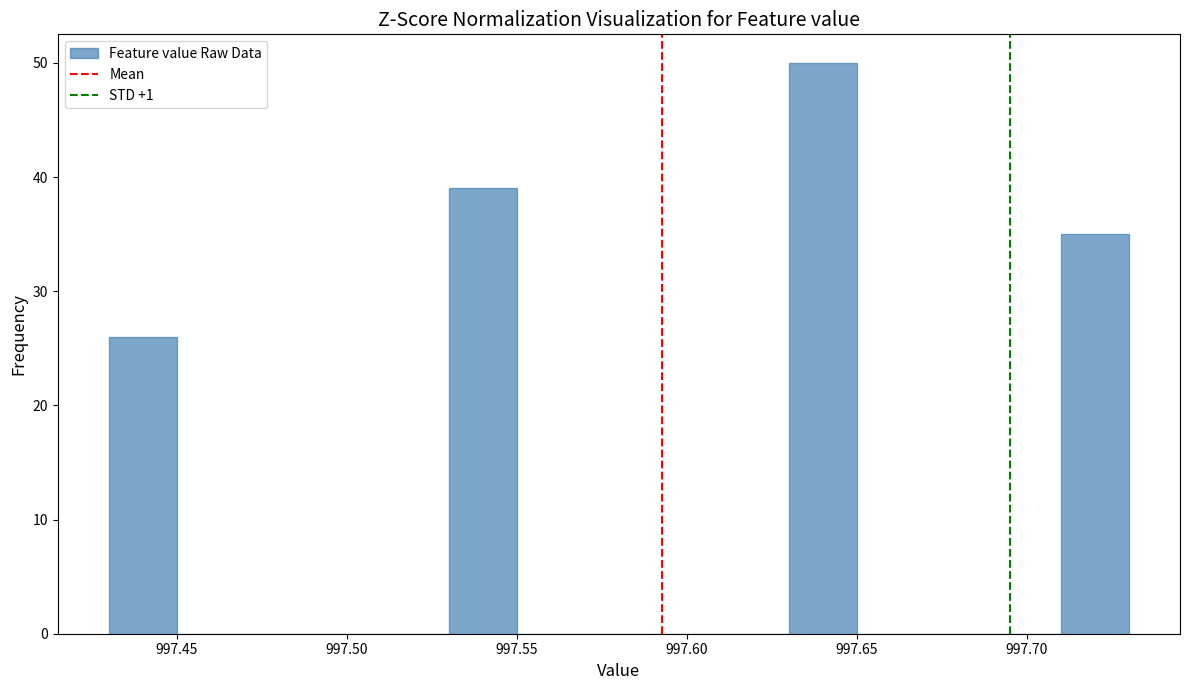

Over which range of the x-axis is the bar tallest?

997.63 to 997.65